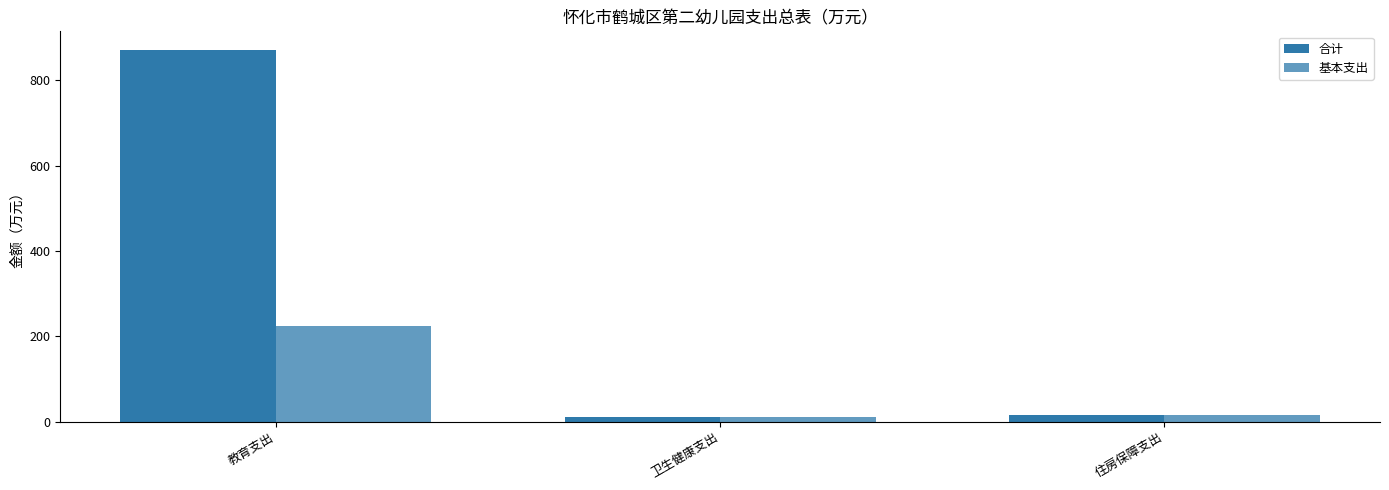

What is the label of the 3rd bar from the left?

住房保障支出